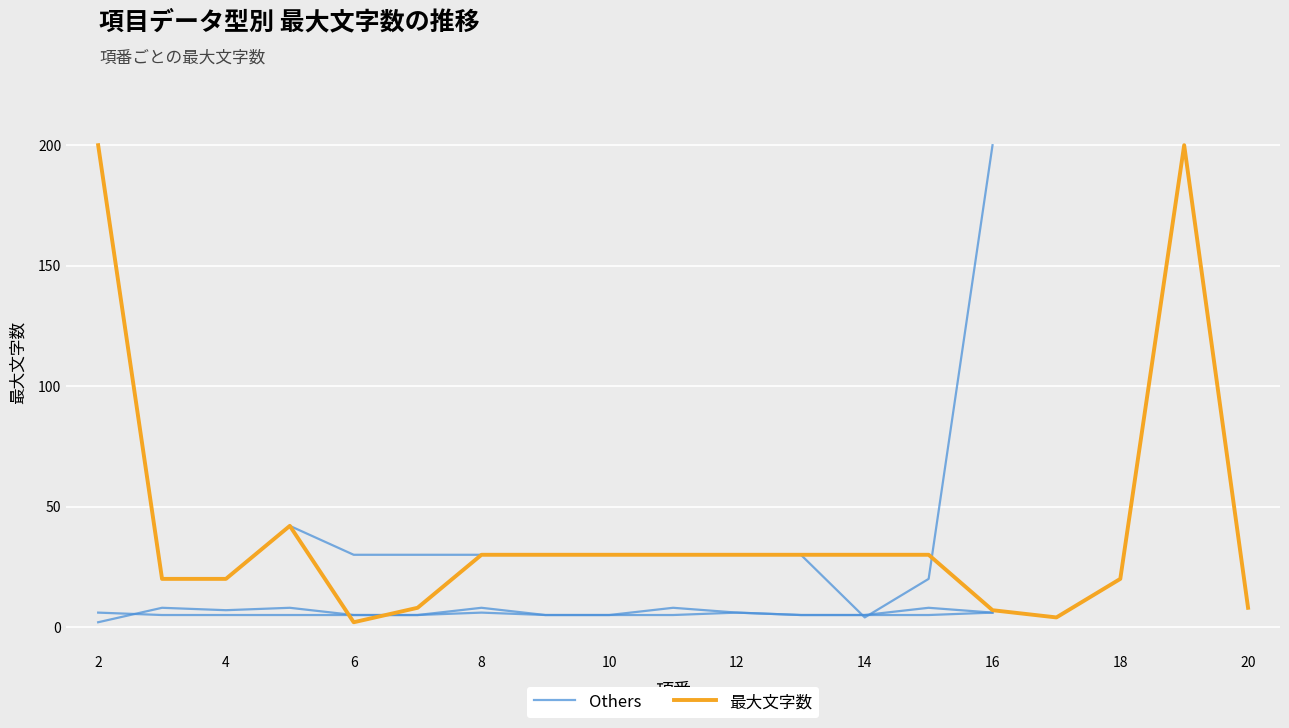

Which category has the lowest value across all series?

6